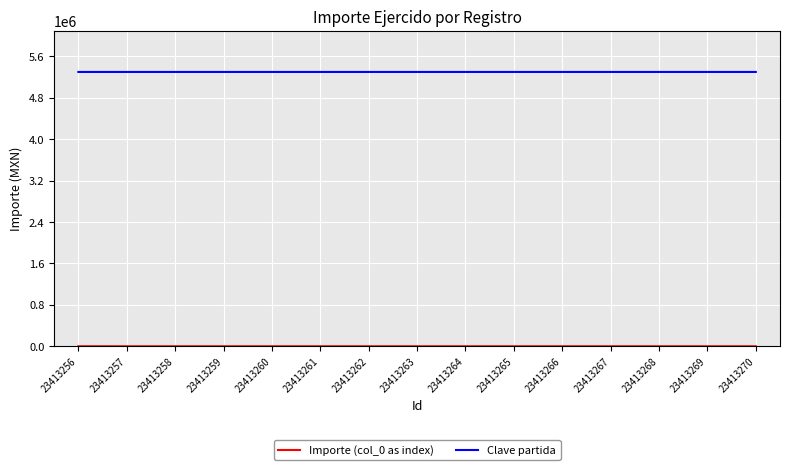

The value of Clave partida at 23413261 is 2675924.8. True or false?

False